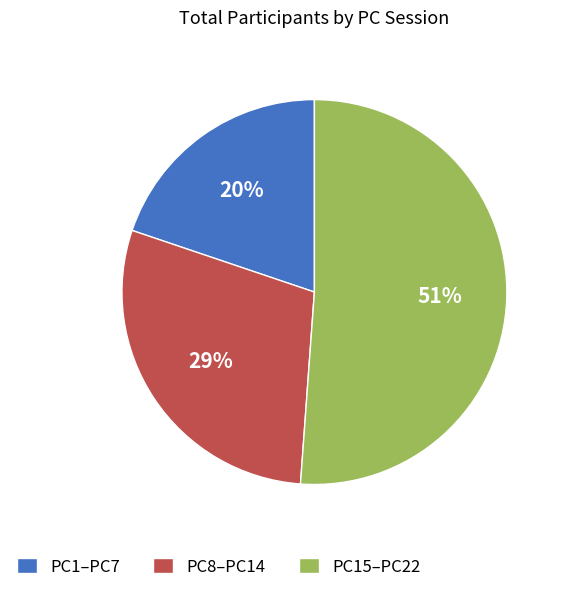

How many slices are in this pie chart?

3